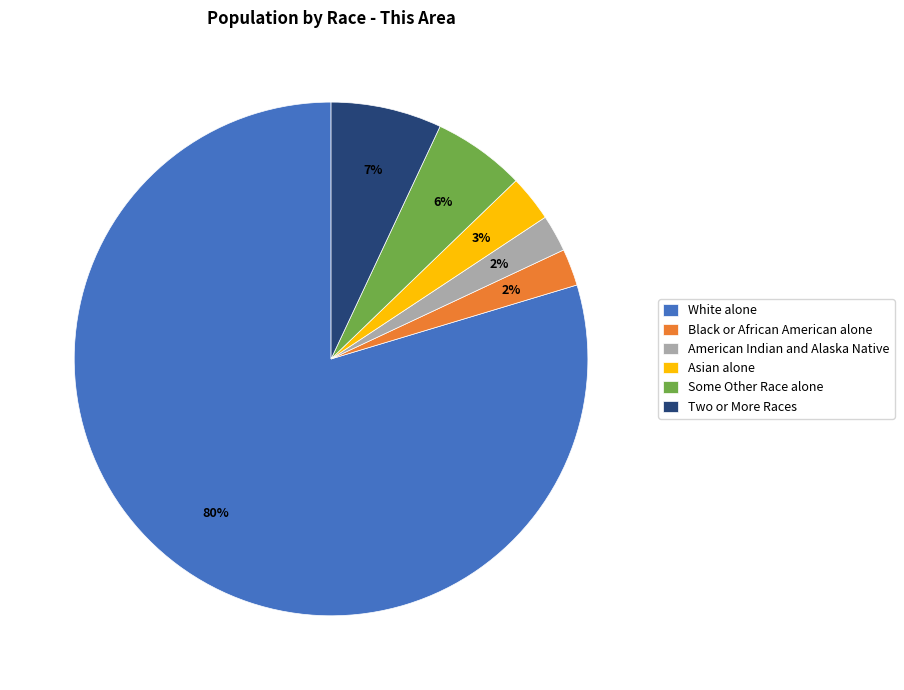

Count the number of slices in the pie.

6